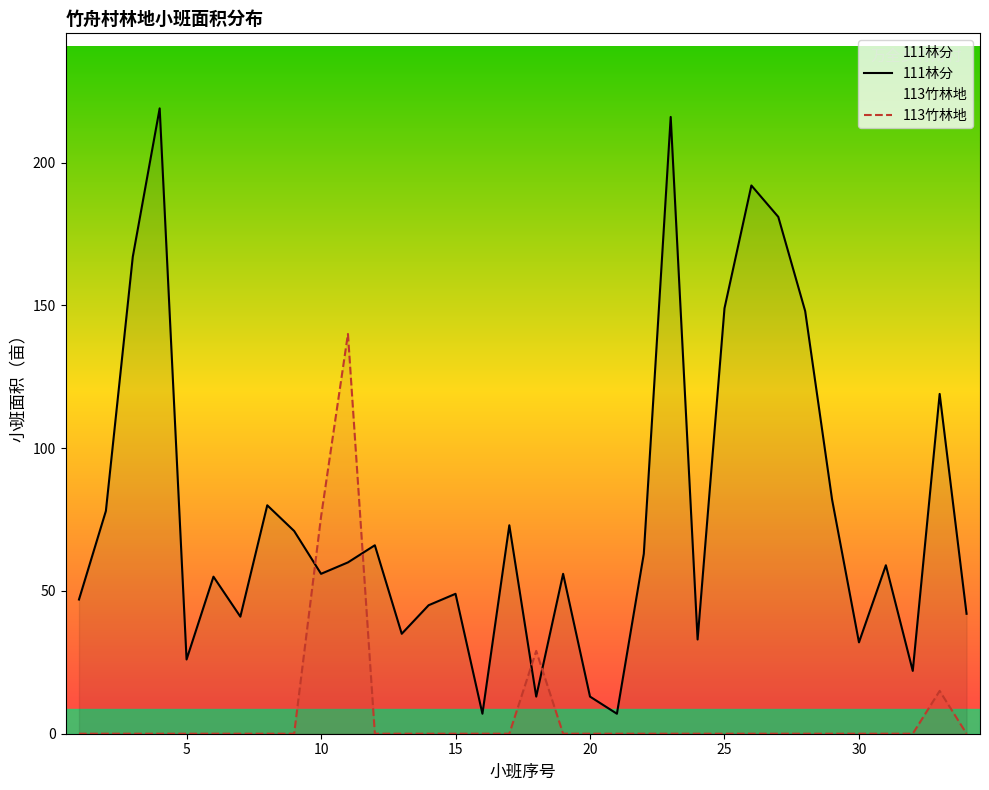

What are all the series names shown in the legend?

111林分, 113竹林地